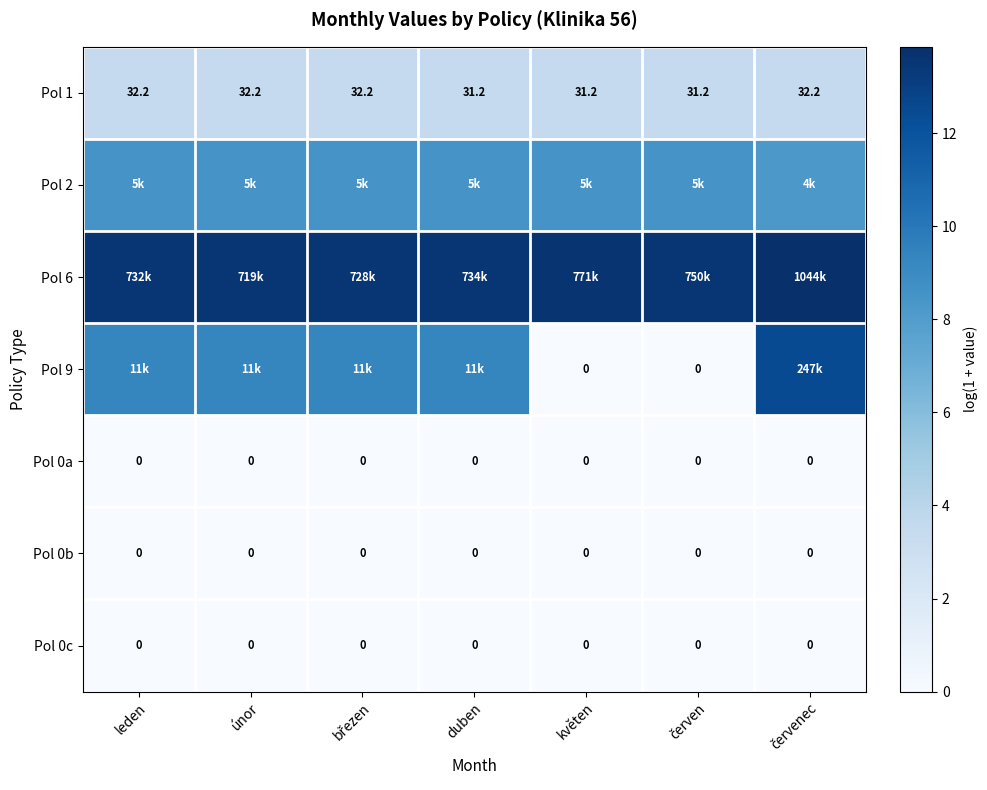

Is the value of Pol 1 at květen greater than the value of Pol 0a at leden?

Yes